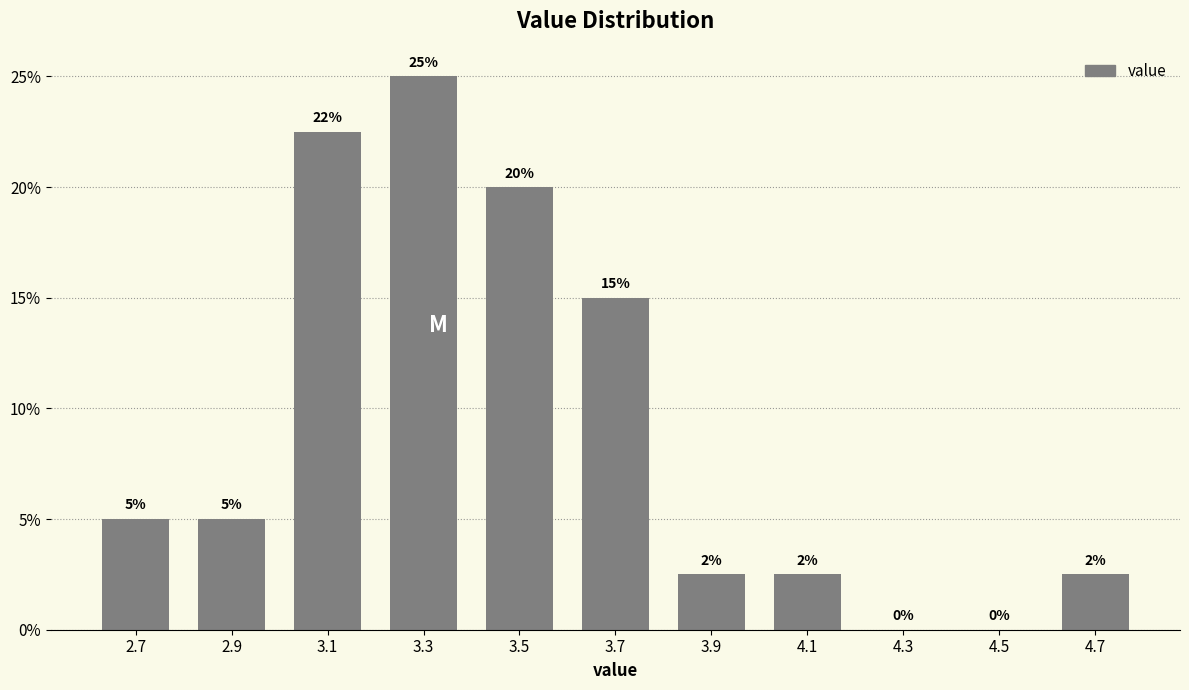

What value does the data have at 3.1?

22.5